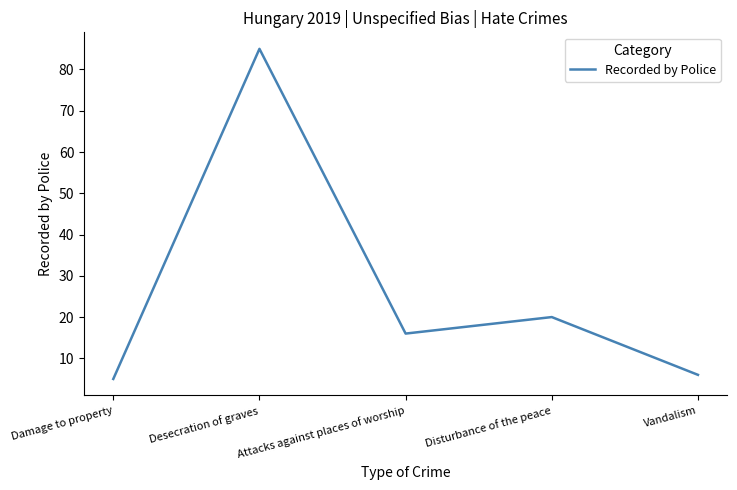

Is it true that the value at Disturbance of the peace is 12?

False